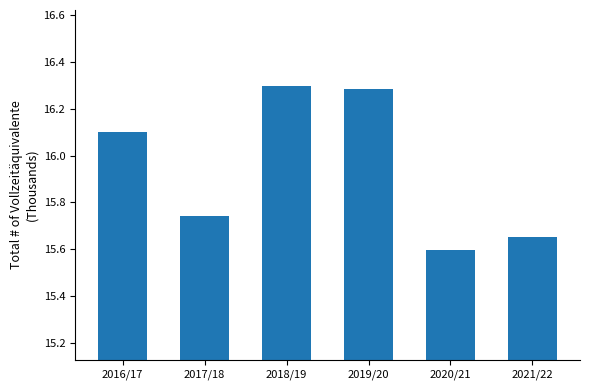

What is the change in value from 2016/17 to 2017/18?

-0.4